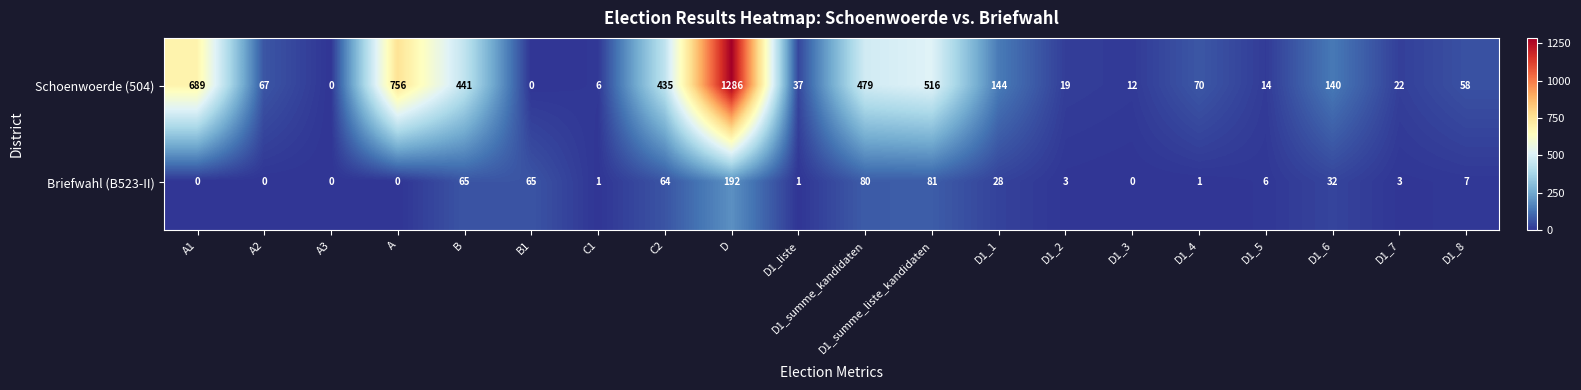

At which label does Briefwahl (B523-II) first exceed 6?

B